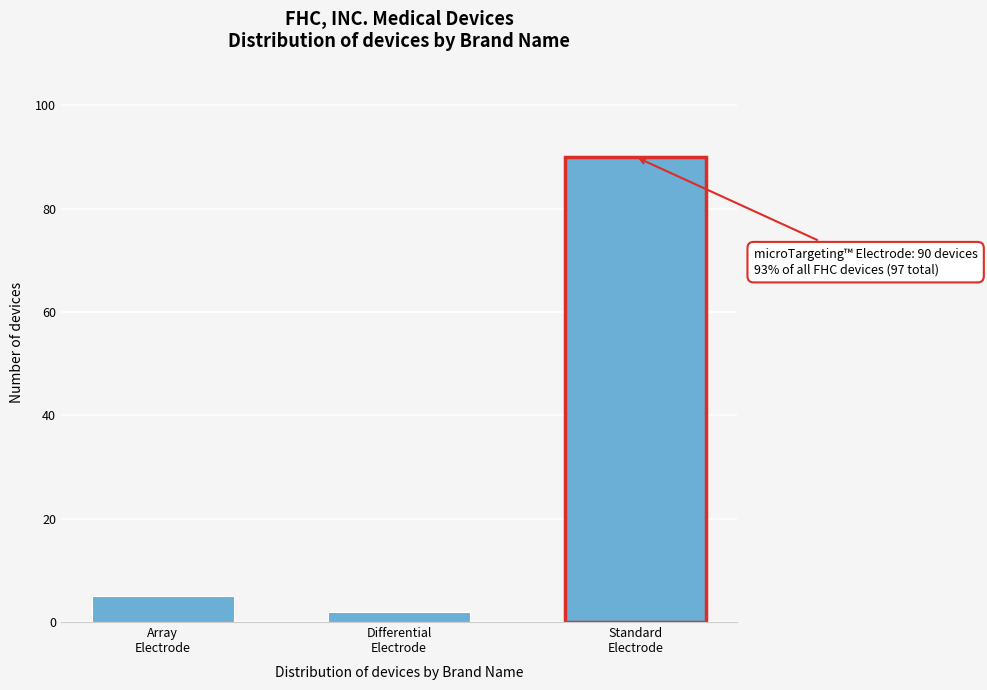

Reading right to left, what are all the values shown in this chart?

90	2	5